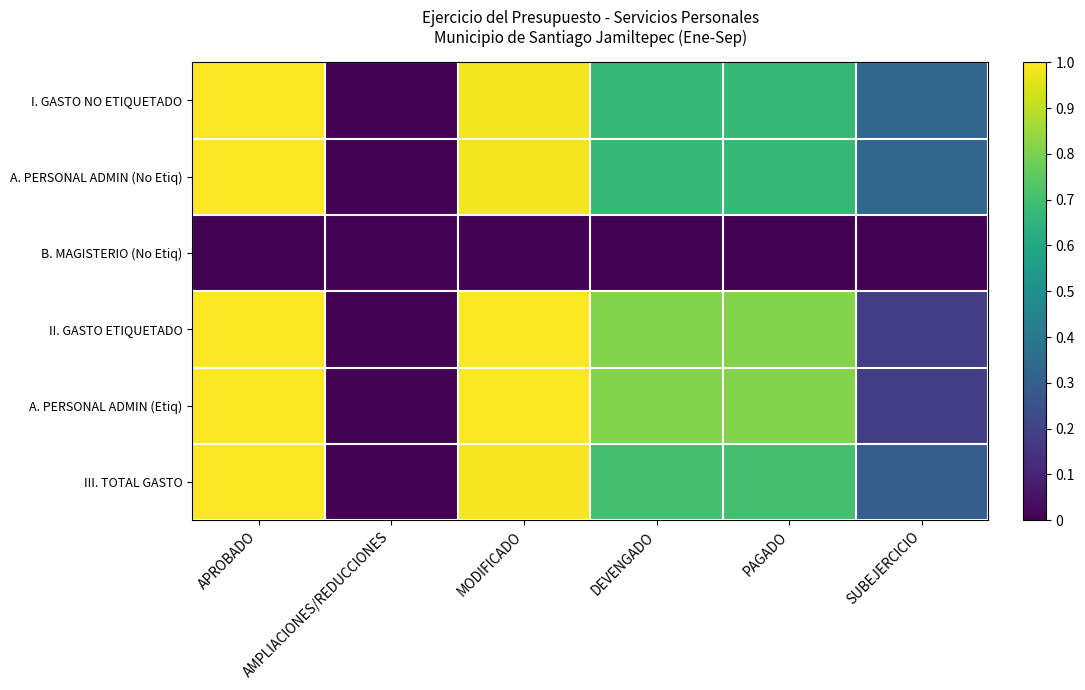

Reading right to left, what are all the values shown in this chart?

I. GASTO NO ETIQUETADO: SUBEJERCICIO=0.3	PAGADO=0.7	DEVENGADO=0.7	MODIFICADO=1.0	AMPLIACIONES/REDUCCIONES=0.0	APROBADO=1.0
A. PERSONAL ADMIN (No Etiq): SUBEJERCICIO=0.3	PAGADO=0.7	DEVENGADO=0.7	MODIFICADO=1.0	AMPLIACIONES/REDUCCIONES=0.0	APROBADO=1.0
B. MAGISTERIO (No Etiq): SUBEJERCICIO=0.0	PAGADO=0.0	DEVENGADO=0.0	MODIFICADO=0.0	AMPLIACIONES/REDUCCIONES=0.0	APROBADO=0.0
II. GASTO ETIQUETADO: SUBEJERCICIO=0.2	PAGADO=0.8	DEVENGADO=0.8	MODIFICADO=1.0	AMPLIACIONES/REDUCCIONES=0.0	APROBADO=1.0
A. PERSONAL ADMIN (Etiq): SUBEJERCICIO=0.2	PAGADO=0.8	DEVENGADO=0.8	MODIFICADO=1.0	AMPLIACIONES/REDUCCIONES=0.0	APROBADO=1.0
III. TOTAL GASTO: SUBEJERCICIO=0.3	PAGADO=0.7	DEVENGADO=0.7	MODIFICADO=1.0	AMPLIACIONES/REDUCCIONES=0.0	APROBADO=1.0